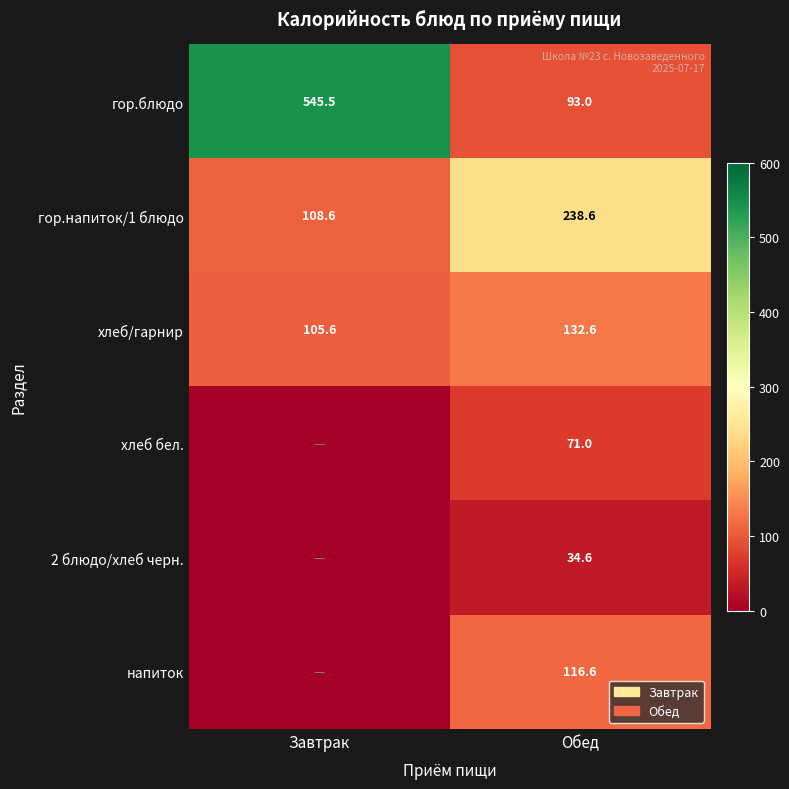

Is the value of гор.напиток/1 блюдо at Завтрак greater than the value of хлеб/гарнир at Обед?

No